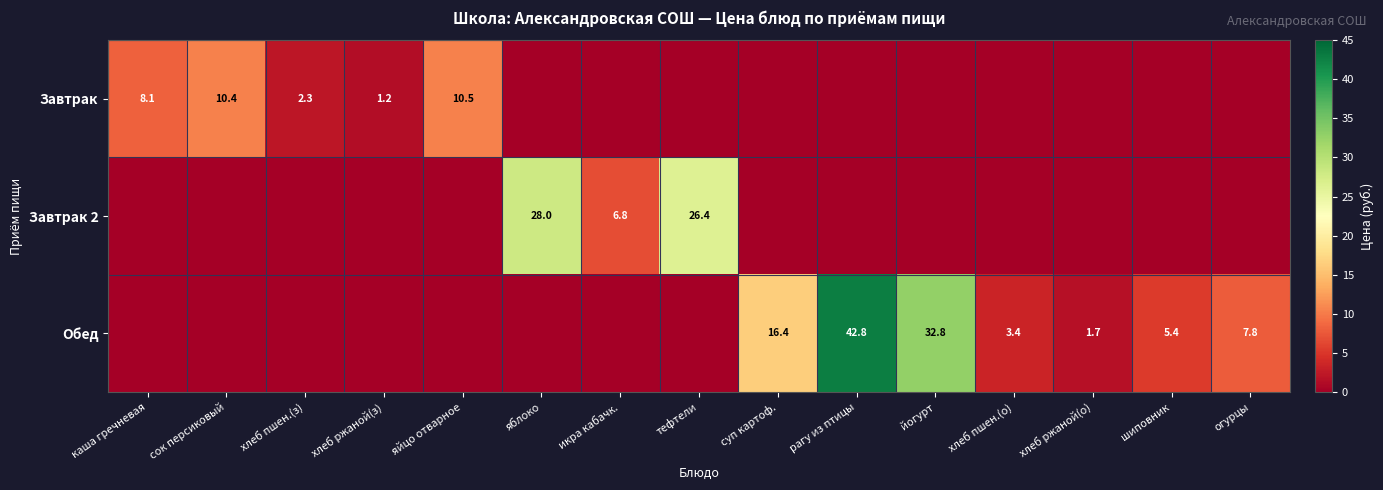

The Обед series shows 16.4 at суп картоф.. True or false?

True